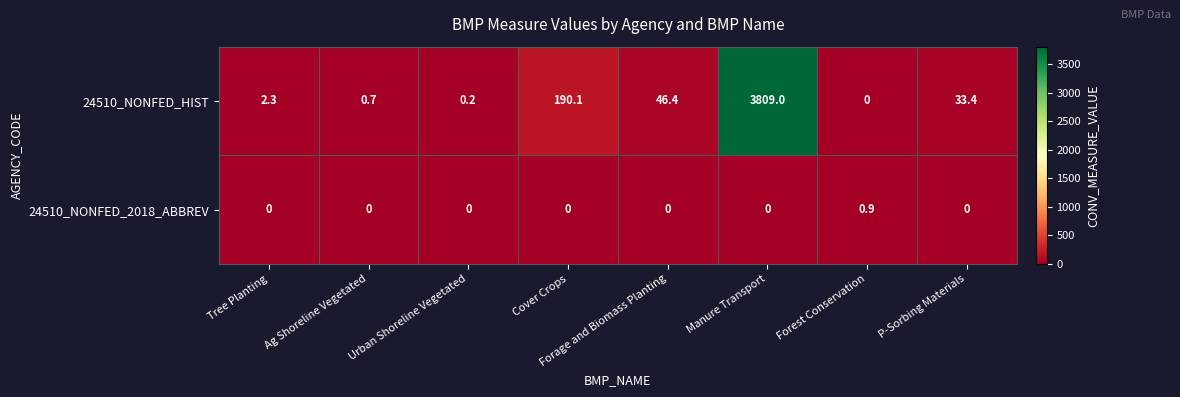

Where does the 24510_NONFED_HIST series first go above 33?

Cover Crops